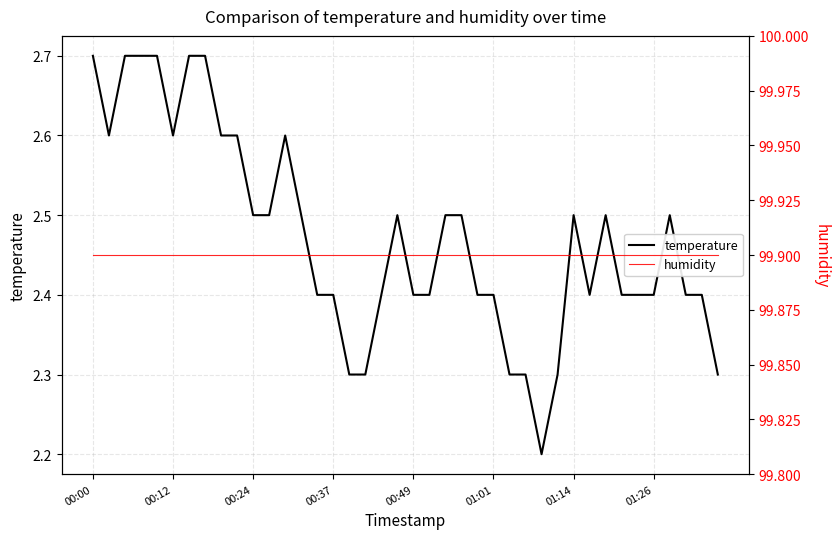

The value of temperature at 01:01 is 1.3. True or false?

False